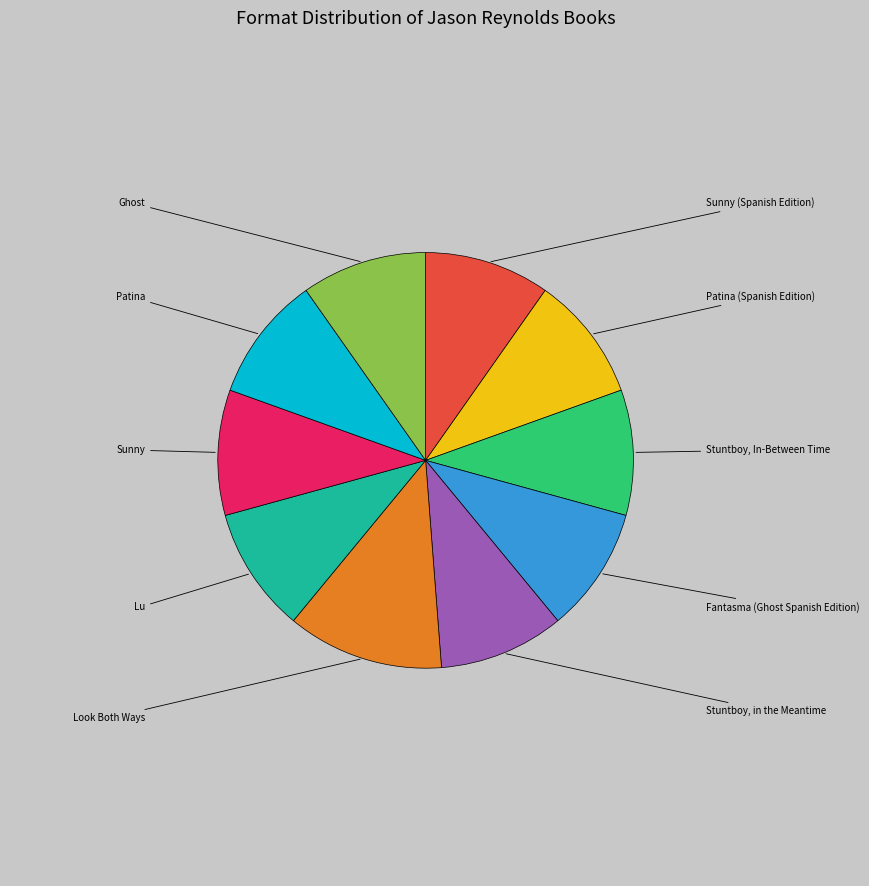

To the nearest percent, what is the difference between the largest and smallest slice percentages?

2%